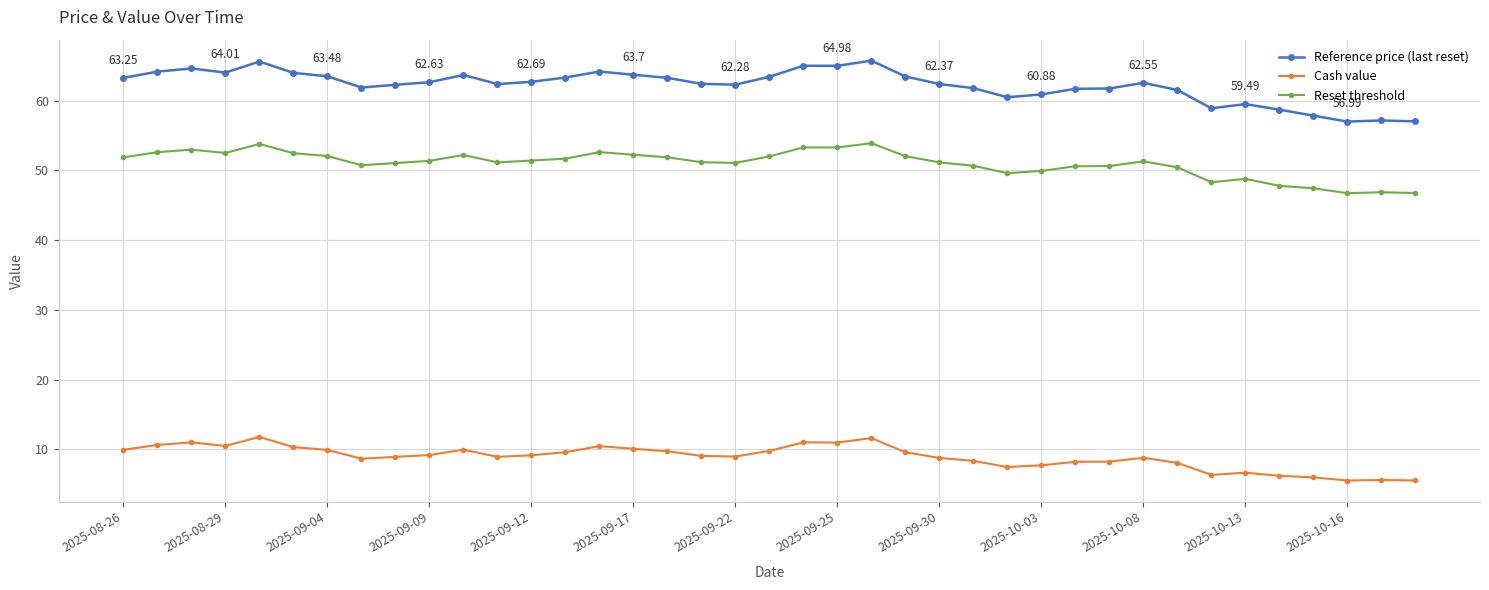

True or false: Reference price (last reset) and Reset threshold intersect in this chart.

False